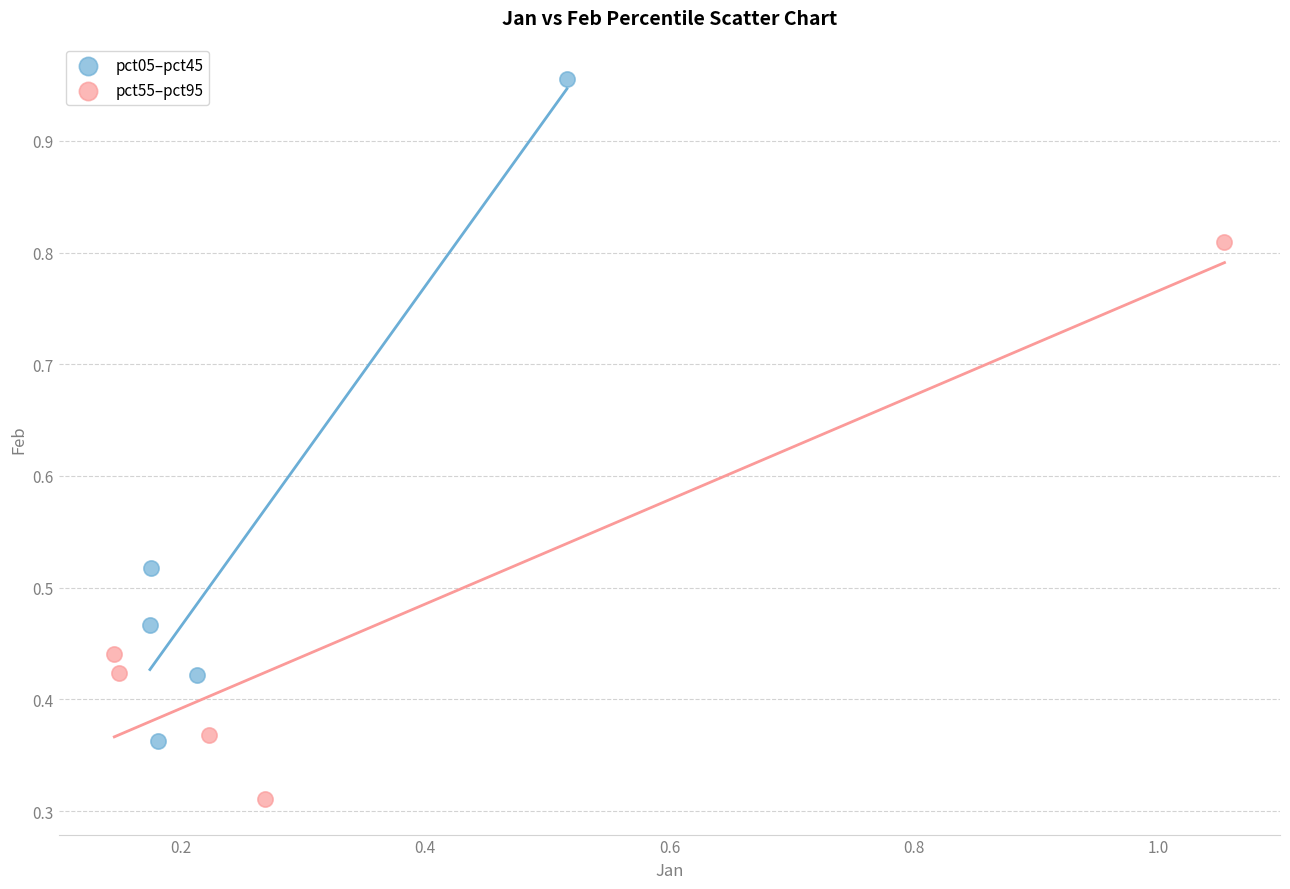

Which series reaches the maximum Y coordinate?

pct05–pct45